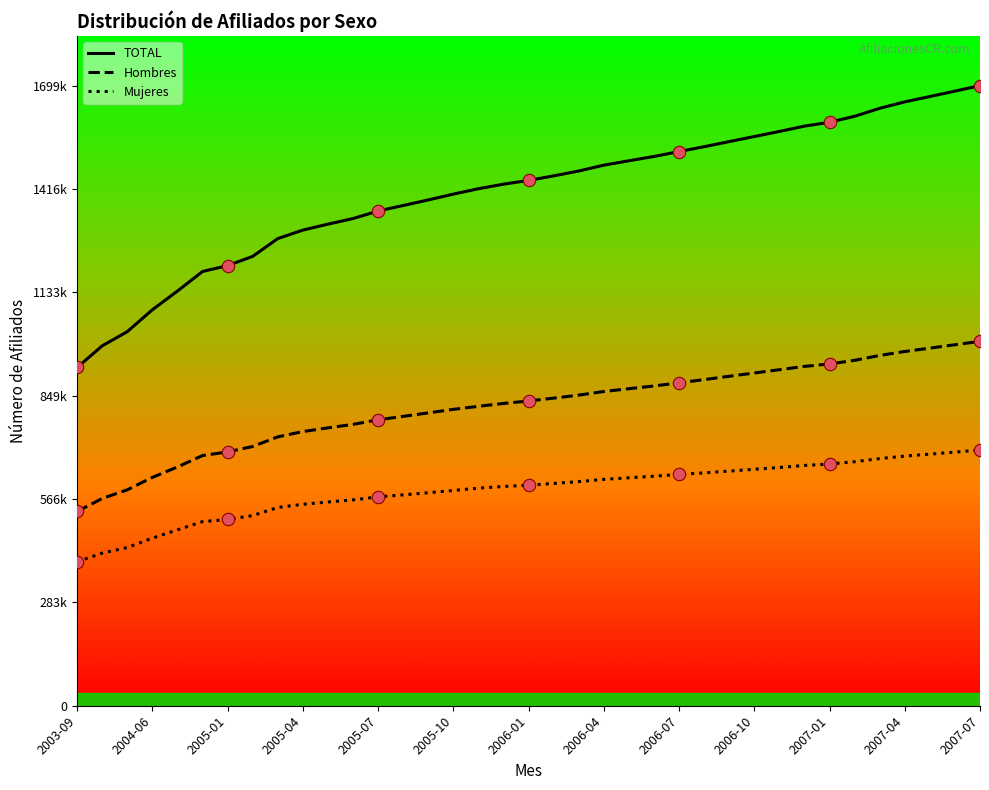

What are all the series names shown in the legend?

TOTAL, Hombres, Mujeres